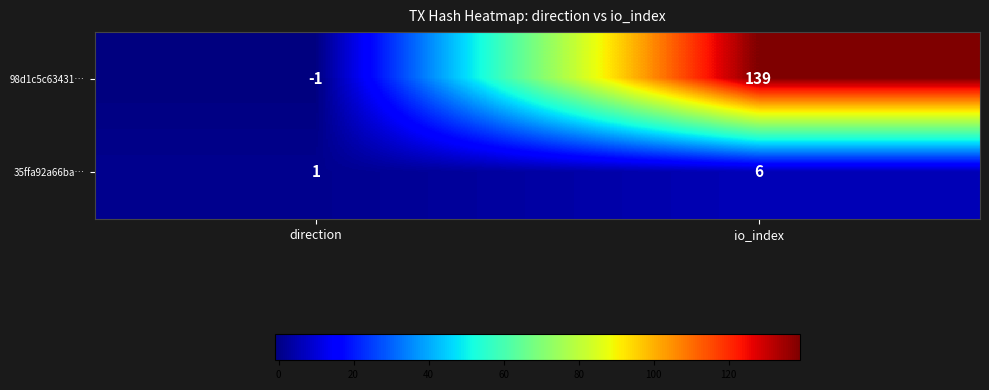

Is it true that 35ffa92a66ba… equals 1 at direction?

True